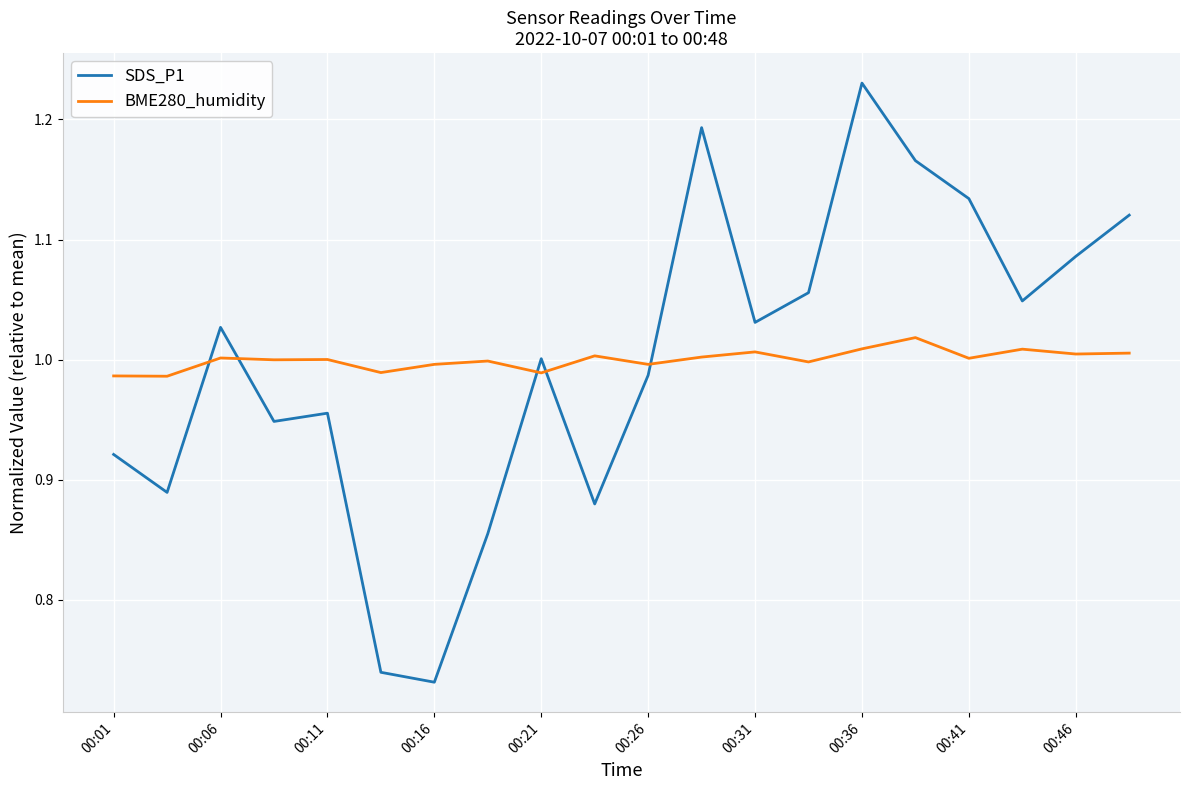

What are all the series names shown in the legend?

SDS_P1, BME280_humidity